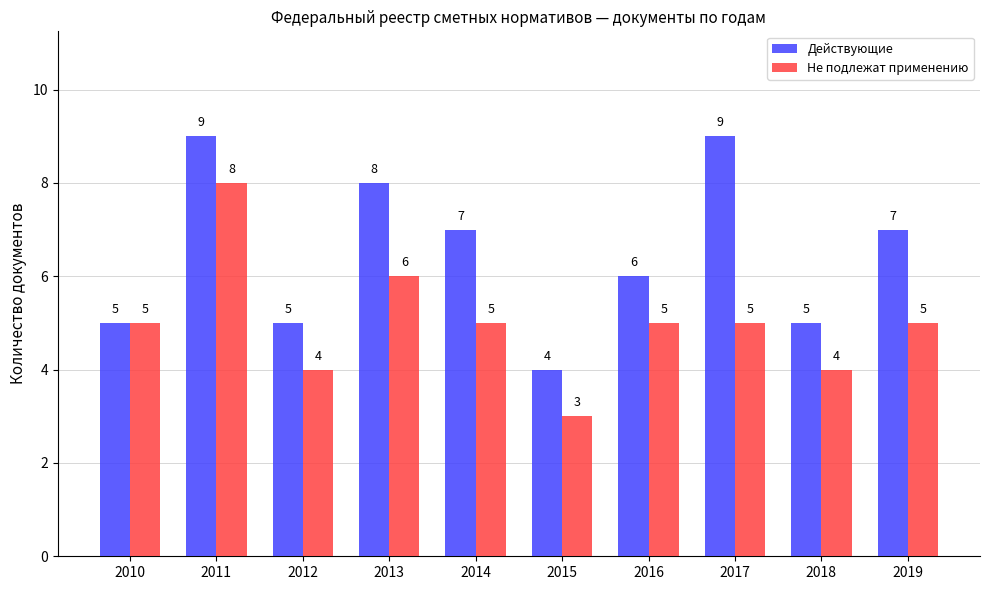

Rank the series by their average value, from lowest to highest.

Не подлежат применению, Действующие